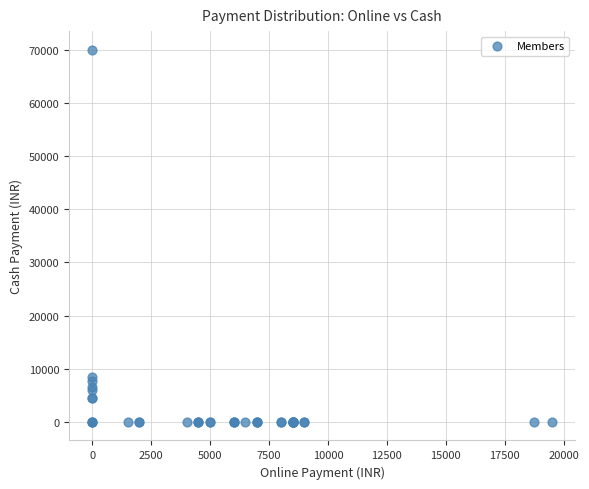

What Y value in the scatter plot is closest to 35000?

8500